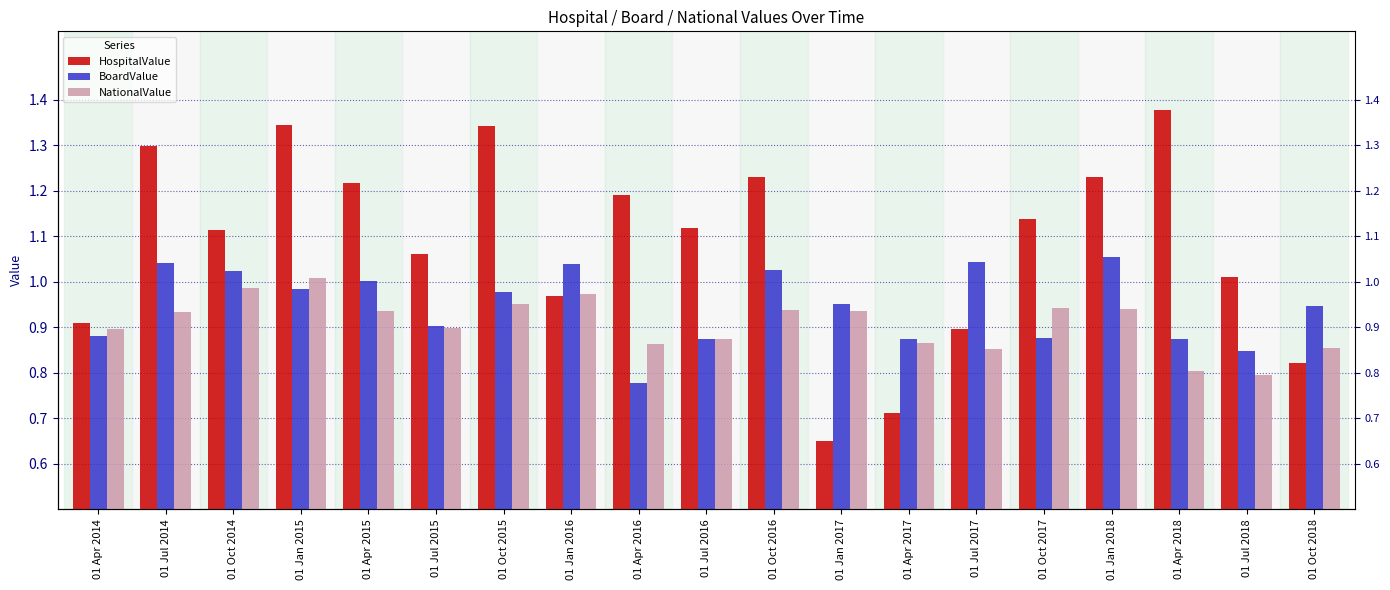

Is the value of NationalValue at 01 Jul 2016 greater than the value of BoardValue at 01 Jul 2017?

No